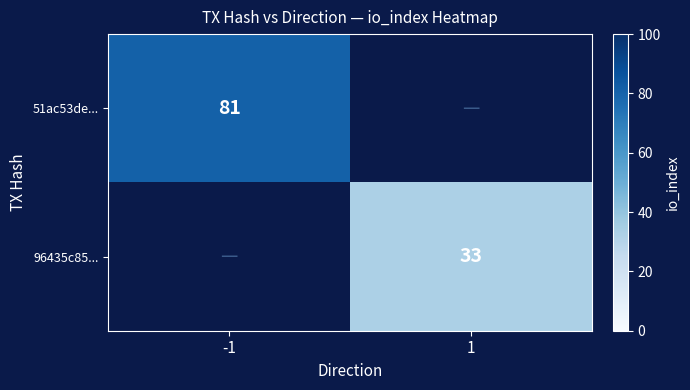

The 51ac53de... series shows 81 at -1. True or false?

True